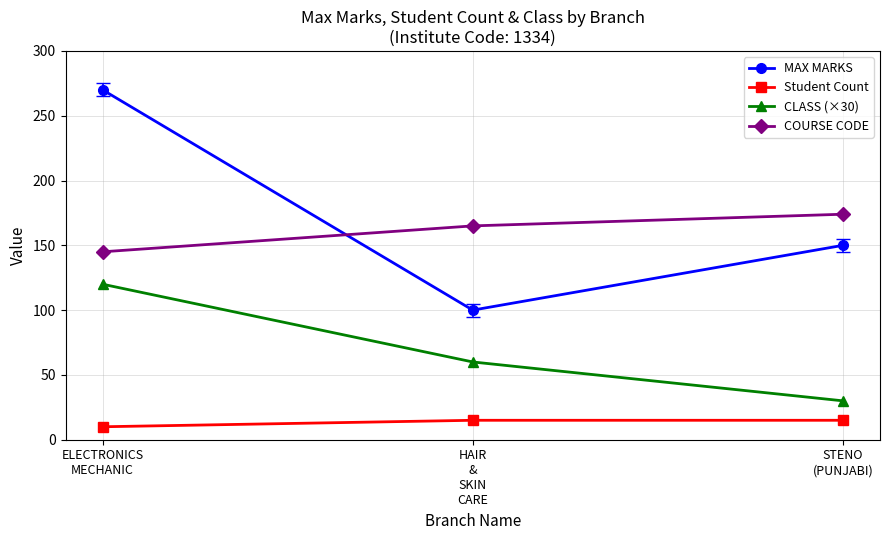

How many categories are shown in the chart?

3